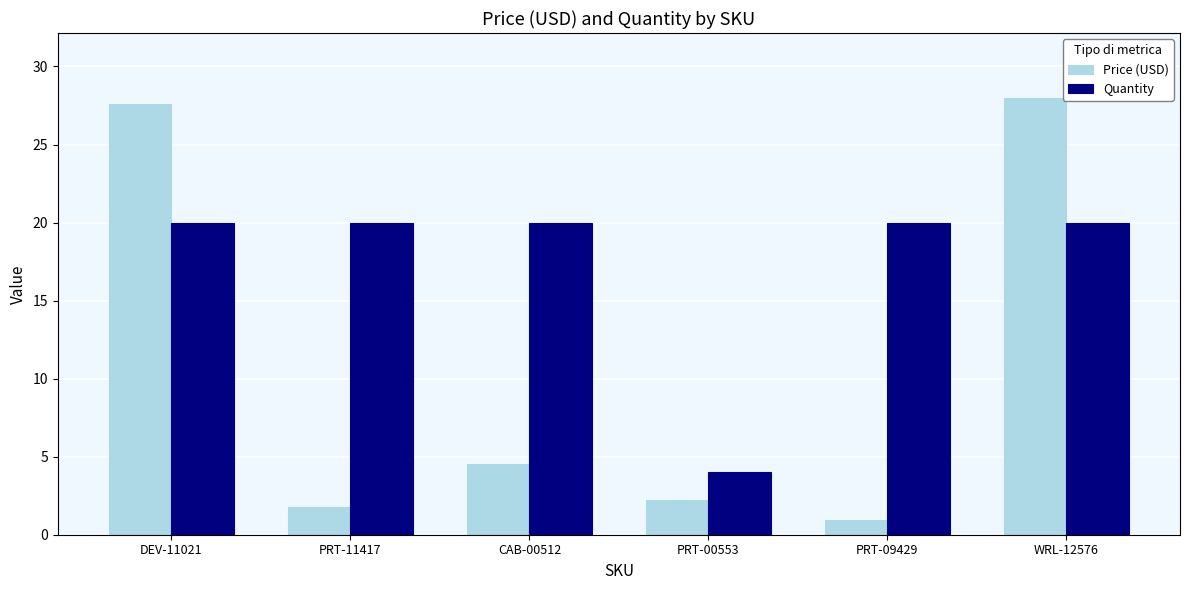

What is the label of the 6th bar from the right?

DEV-11021